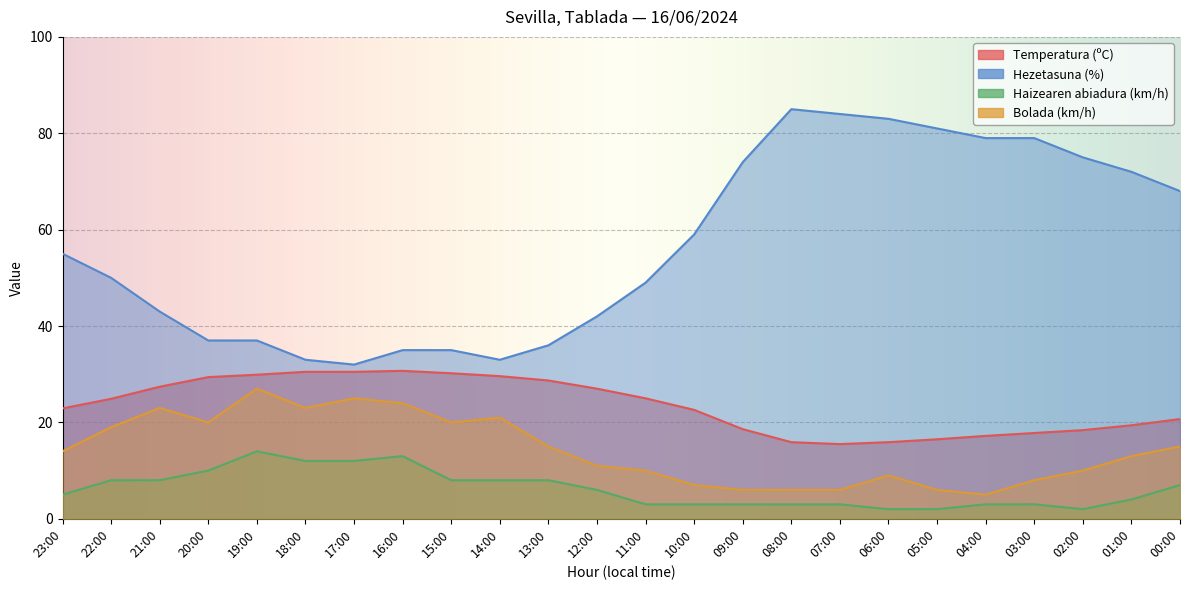

Rank the categories by Haizearen abiadura (km/h) value from lowest to highest.

06:00, 05:00, 02:00, 11:00, 10:00, 09:00, 08:00, 07:00, 04:00, 03:00, 01:00, 23:00, 12:00, 00:00, 22:00, 21:00, 15:00, 14:00, 13:00, 20:00, 18:00, 17:00, 16:00, 19:00